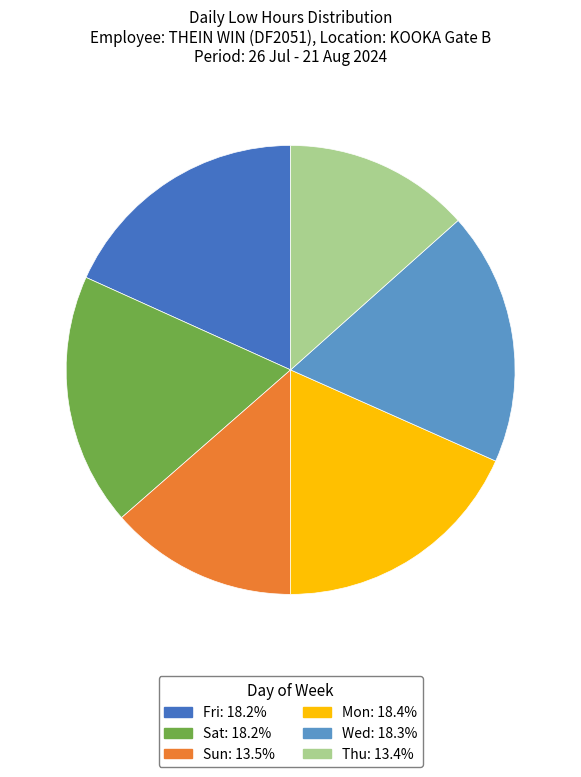

Is there any slice that represents more than half of the pie?

No